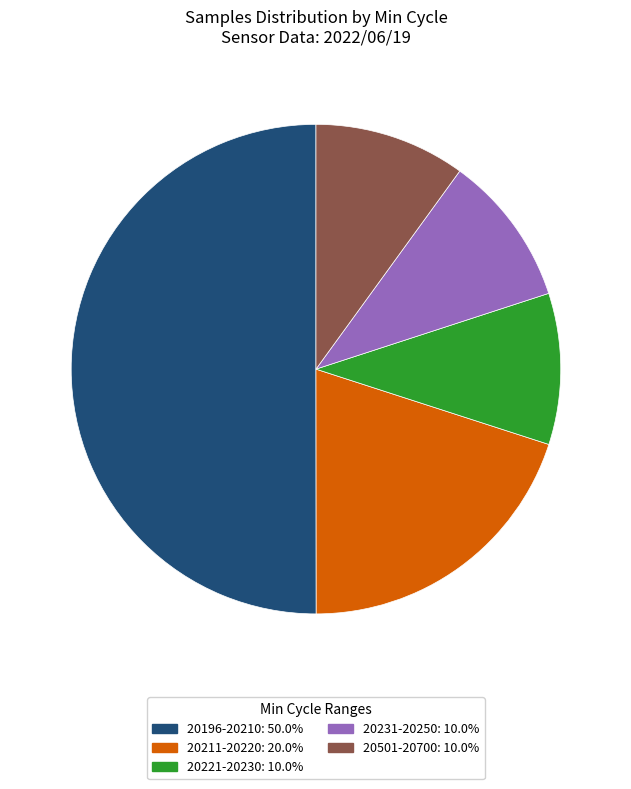

How many segments does this pie chart have?

5